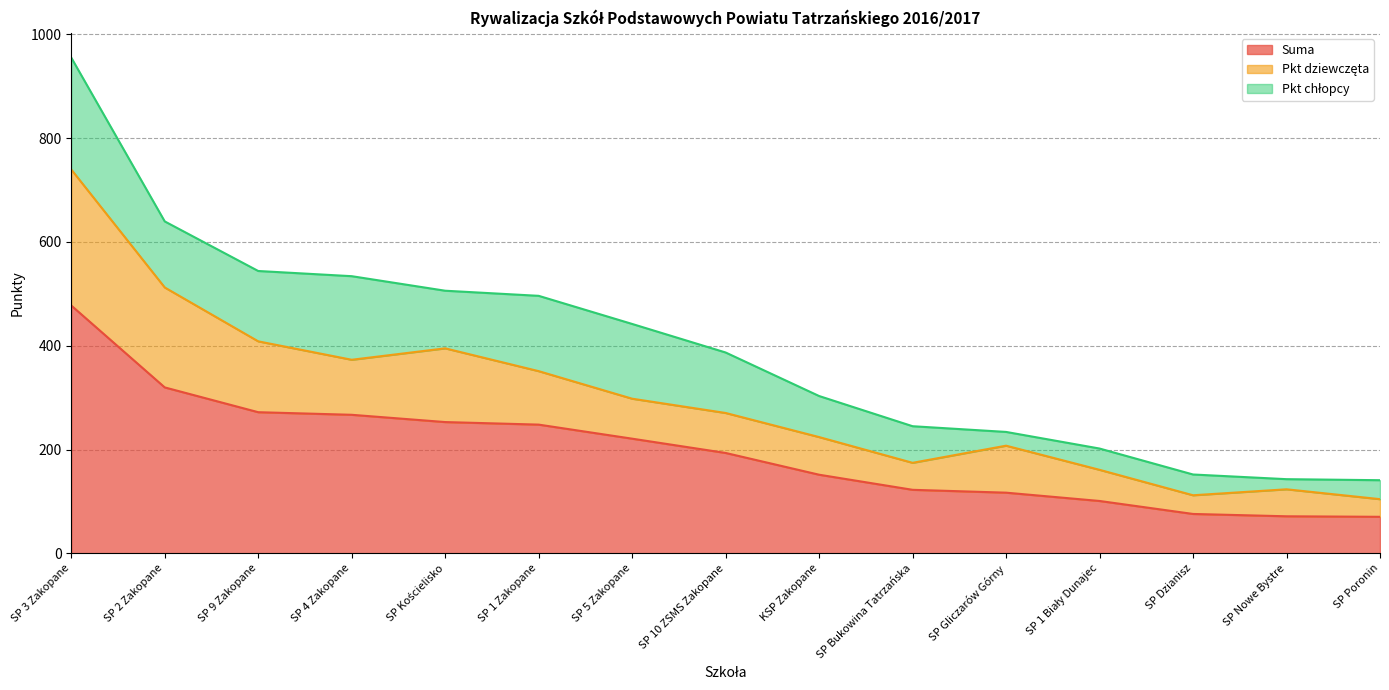

What is the difference between the Pkt dziewczęta values at SP 1 Biały Dunajec and SP 3 Zakopane?

202.0